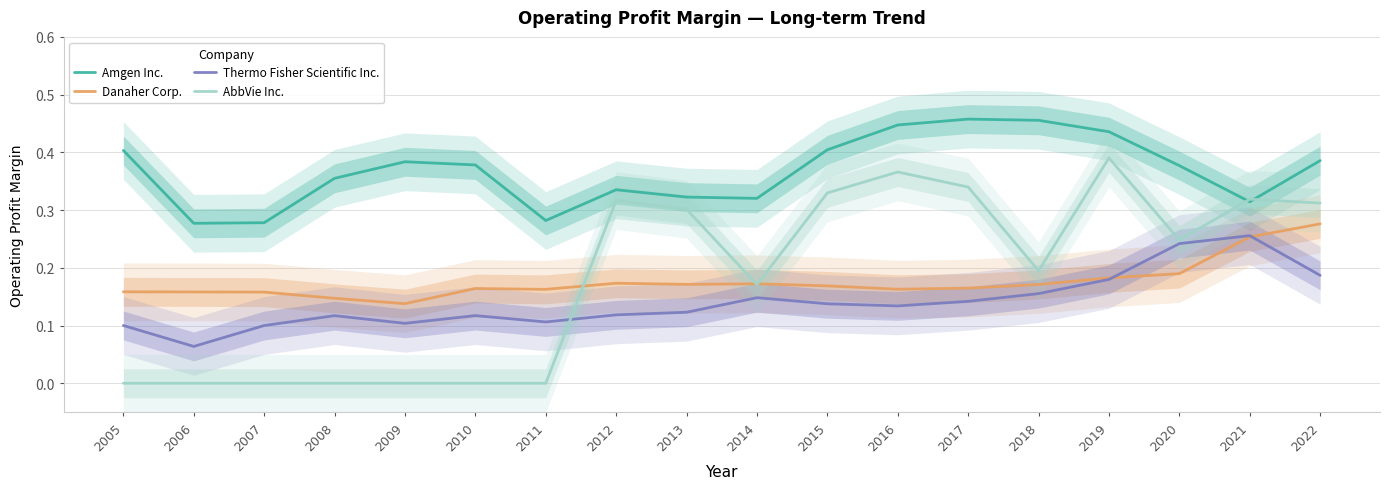

At which category is the sum across all series the highest?

2019